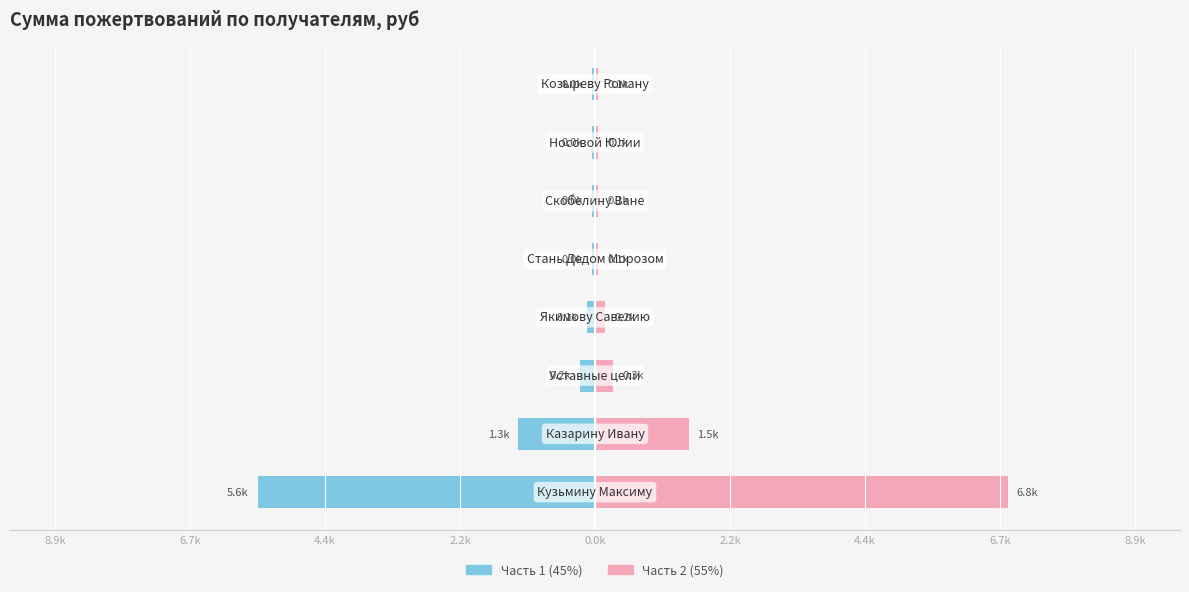

How many groups of bars are there?

8